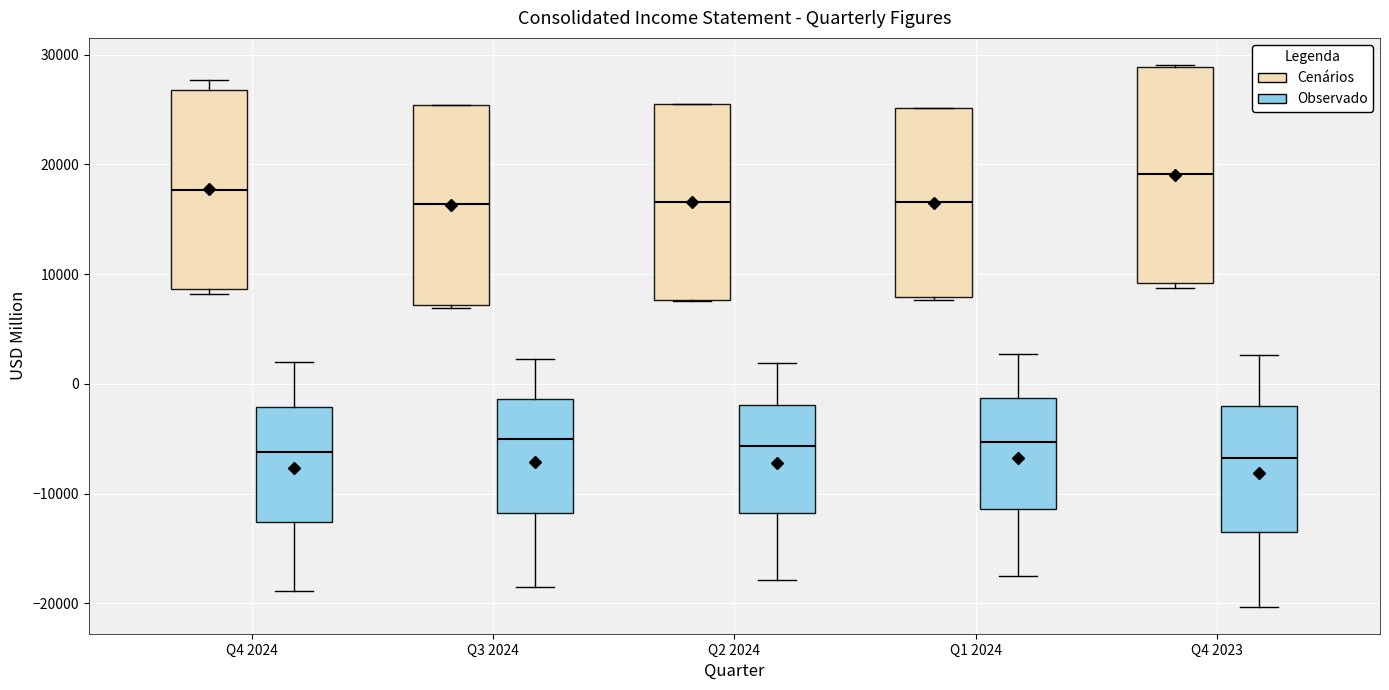

Which box has the highest median line?

Q4 2023 (Cenários)